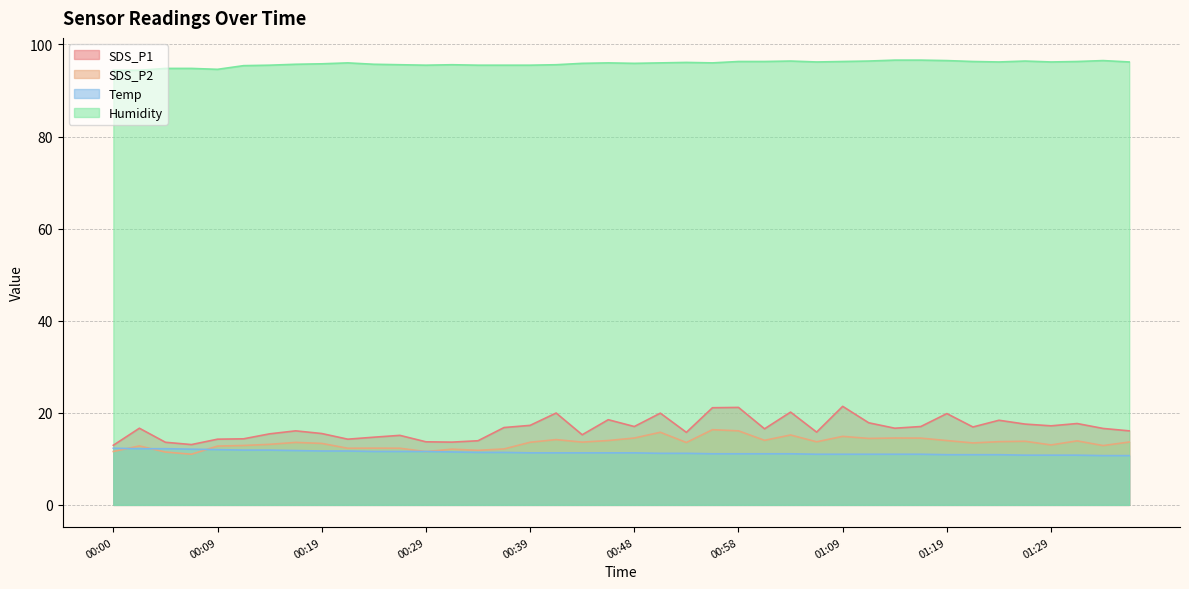

At which label does SDS_P2 reach its peak?

00:56